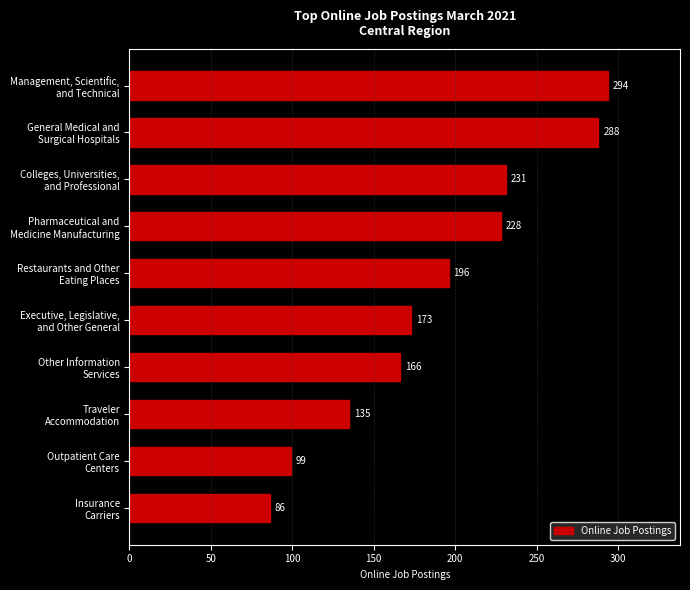

What is the difference between the maximum and second lowest values?

195